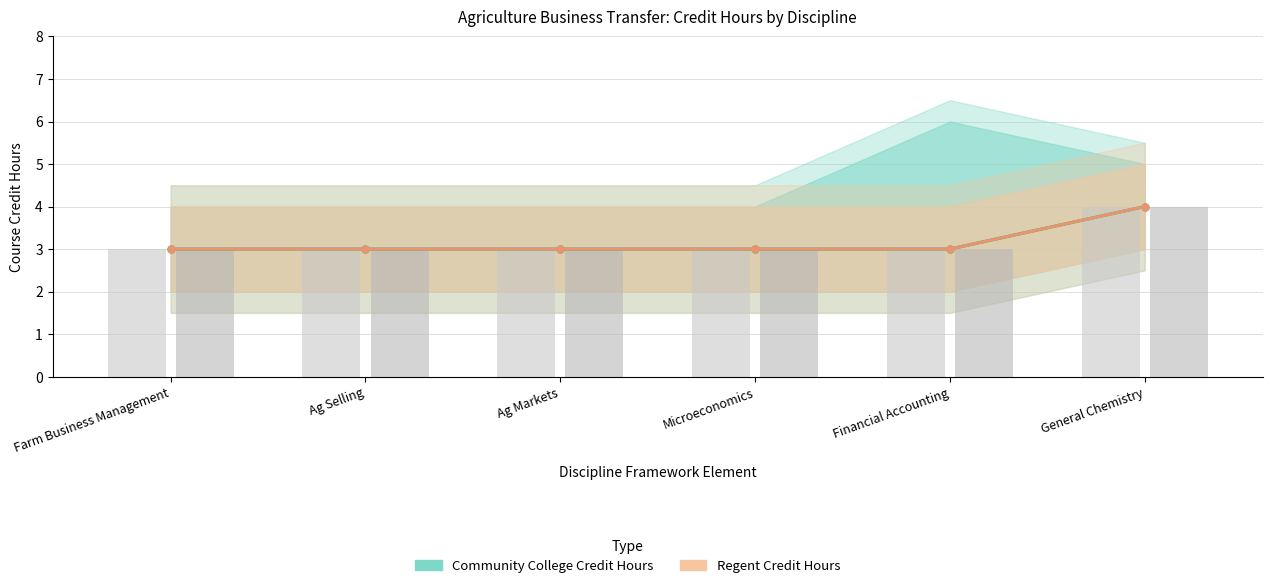

The value of Regent Credit Hours at Microeconomics is 3. True or false?

True